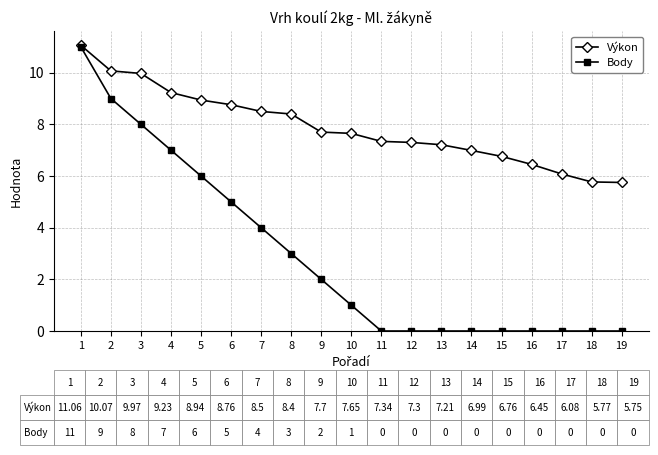

What is the sum of all Body values?

56.0